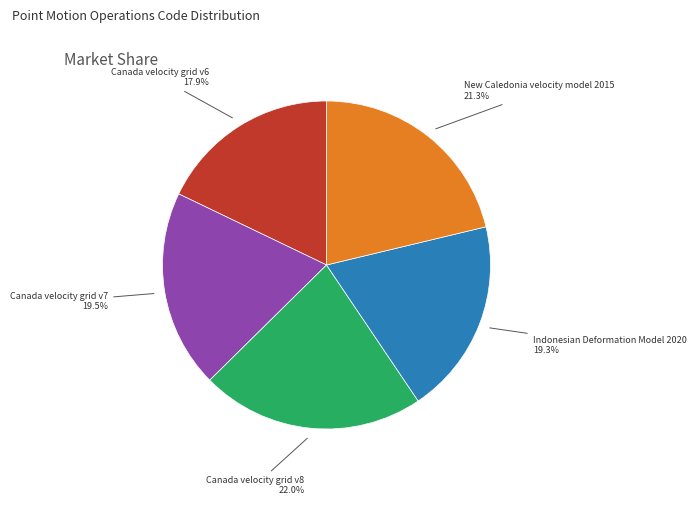

Is there any slice that represents more than half of the pie?

No